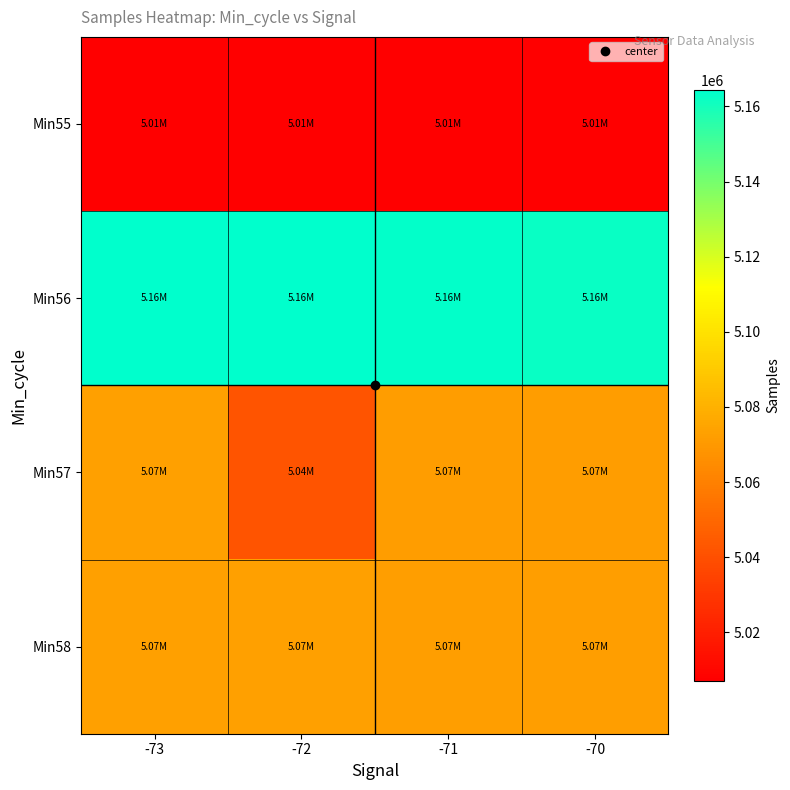

At which category is the sum across all series the highest?

-73